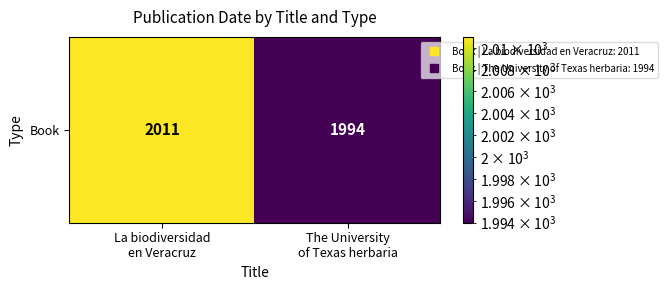

What is the sum of all values?

4005